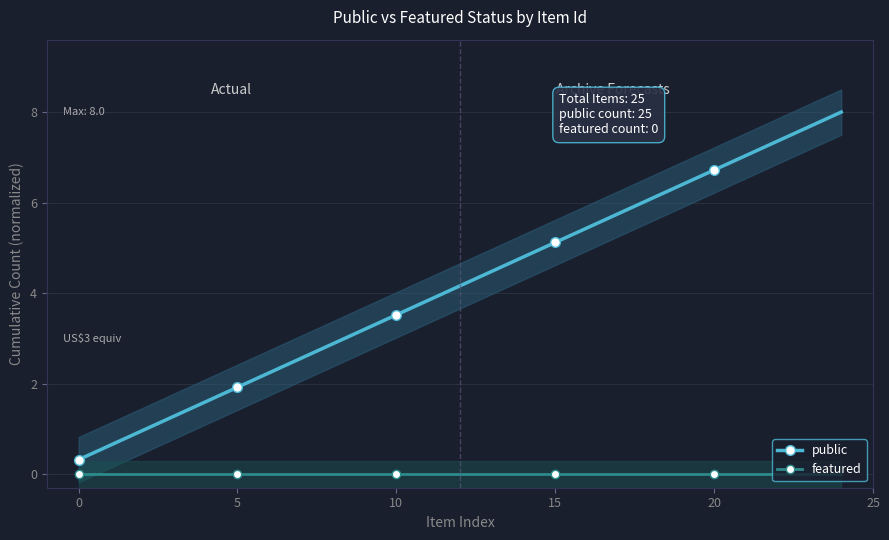

True or false: featured has more than 1 points higher than both neighbors.

False